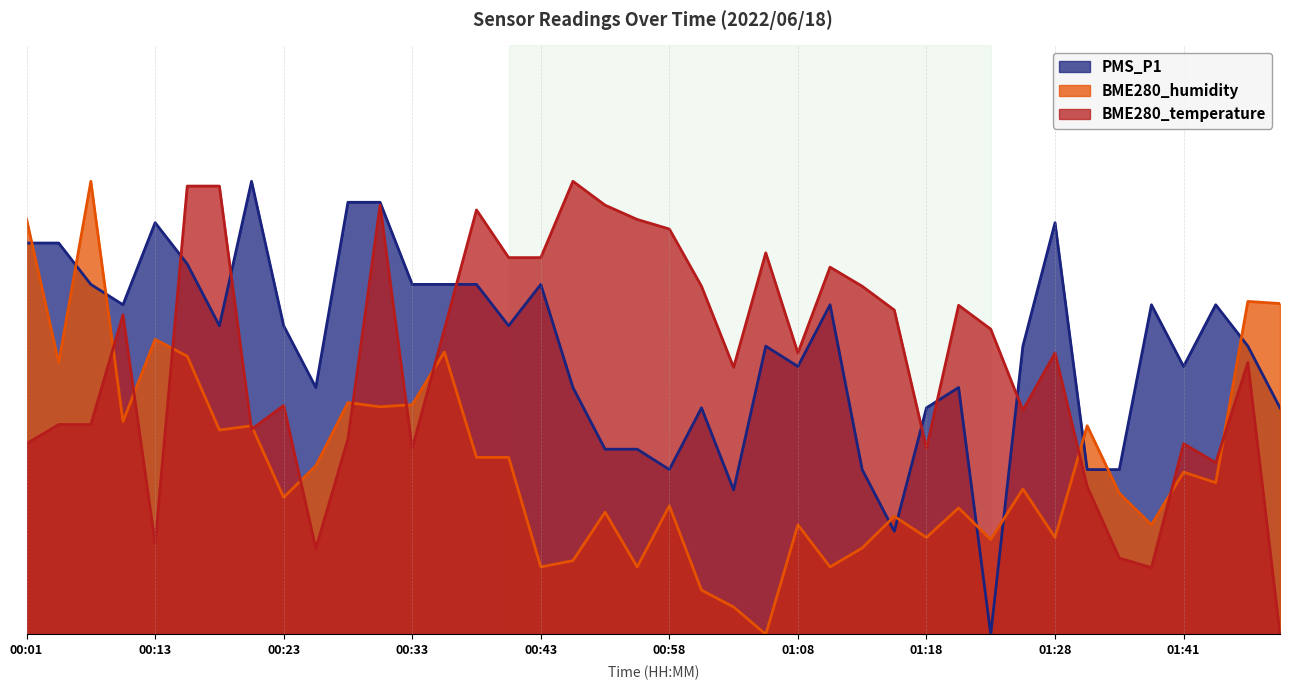

What is the greatest value displayed?

3.0